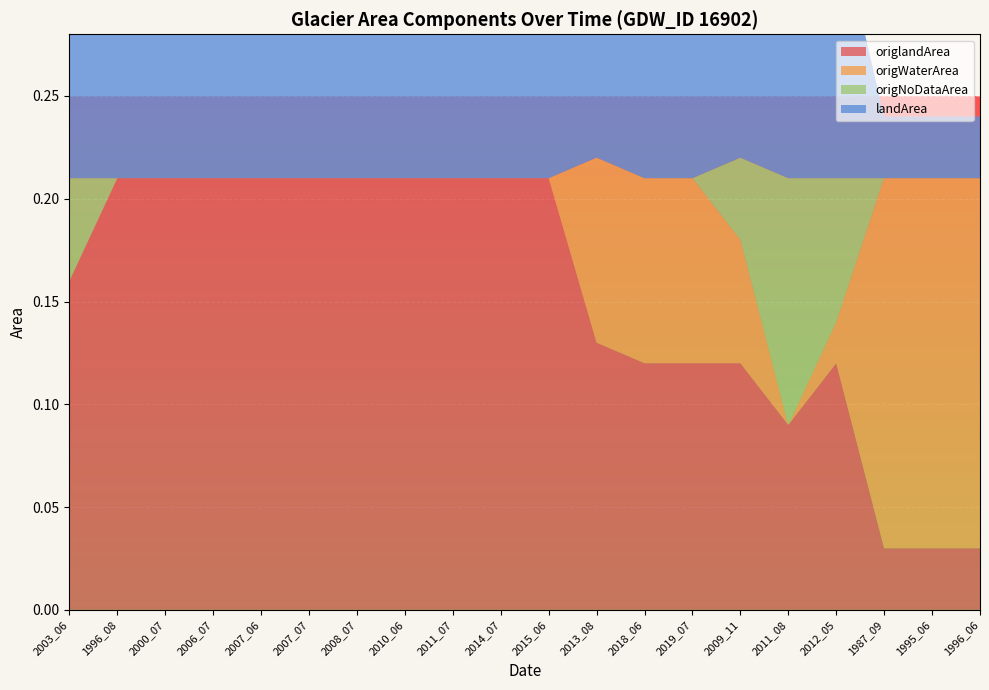

Reading left to right, list all the values displayed in this chart.

origlandArea: 0.2	0.2	0.2	0.2	0.2	0.2	0.2	0.2	0.2	0.2	0.2	0.1	0.1	0.1	0.1	0.1	0.1	0.0	0.0	0.0
origWaterArea: 0.0	0.0	0.0	0.0	0.0	0.0	0.0	0.0	0.0	0.0	0.0	0.1	0.1	0.1	0.1	0.0	0.0	0.2	0.2	0.2
origNoDataArea: 0.1	0.0	0.0	0.0	0.0	0.0	0.0	0.0	0.0	0.0	0.0	0.0	0.0	0.0	0.0	0.1	0.1	0.0	0.0	0.0
landArea: 0.2	0.2	0.2	0.2	0.2	0.2	0.2	0.2	0.2	0.2	0.2	0.1	0.1	0.1	0.1	0.1	0.1	0.0	0.0	0.0